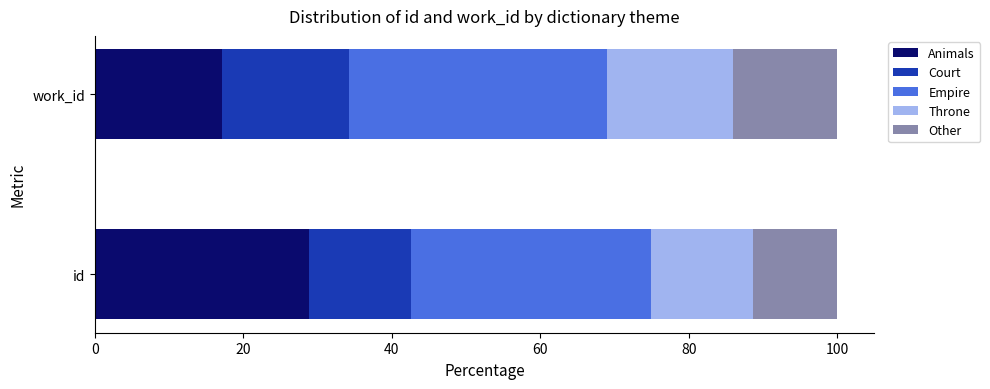

What is the sum of all Animals values?

46.0